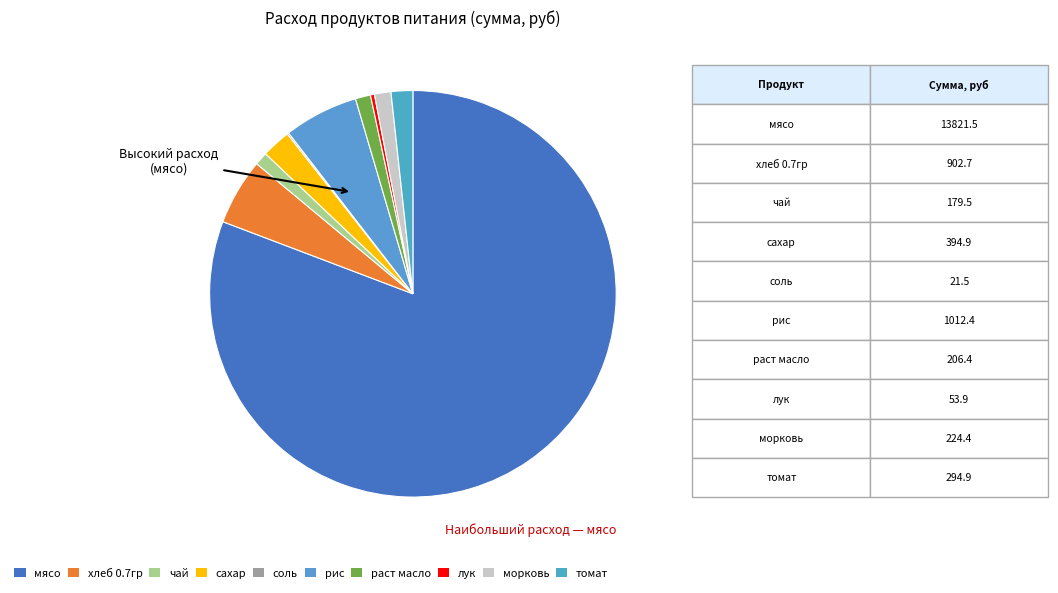

Count the number of slices in the pie.

10